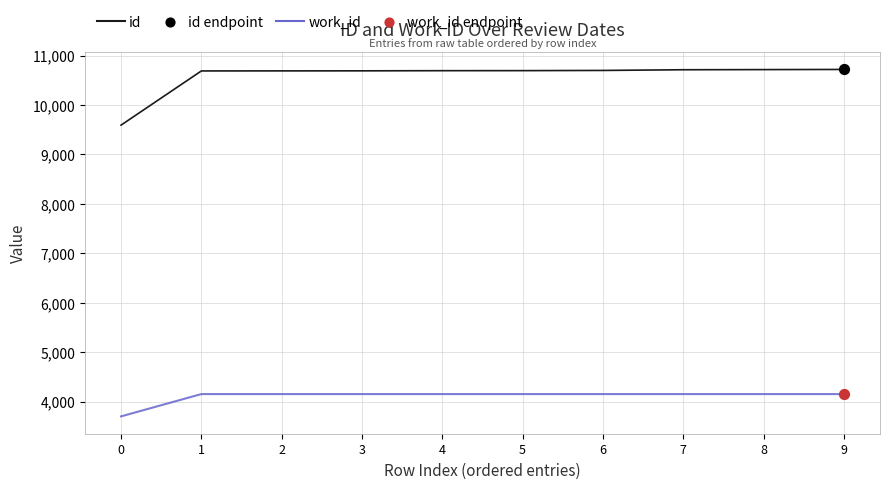

What is the difference between the highest and lowest values at 5?

6541